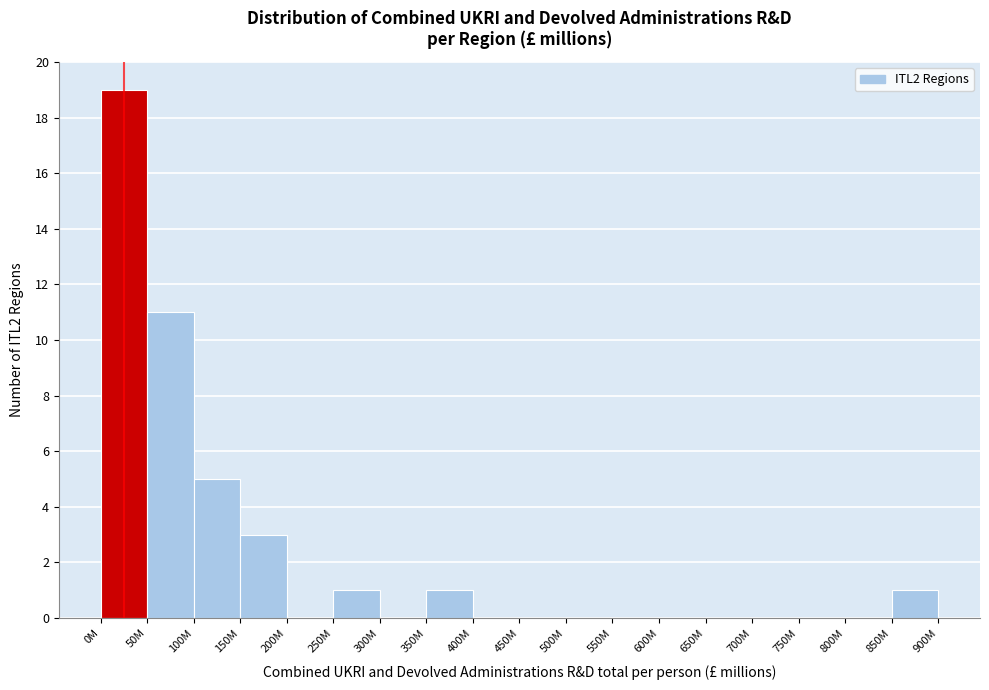

Reading right to left, list all the values displayed in this chart.

850M=1	800M=0	750M=0	700M=0	650M=0	600M=0	550M=0	500M=0	450M=0	400M=0	350M=1	300M=0	250M=1	200M=0	150M=3	100M=5	50M=11	0M=19